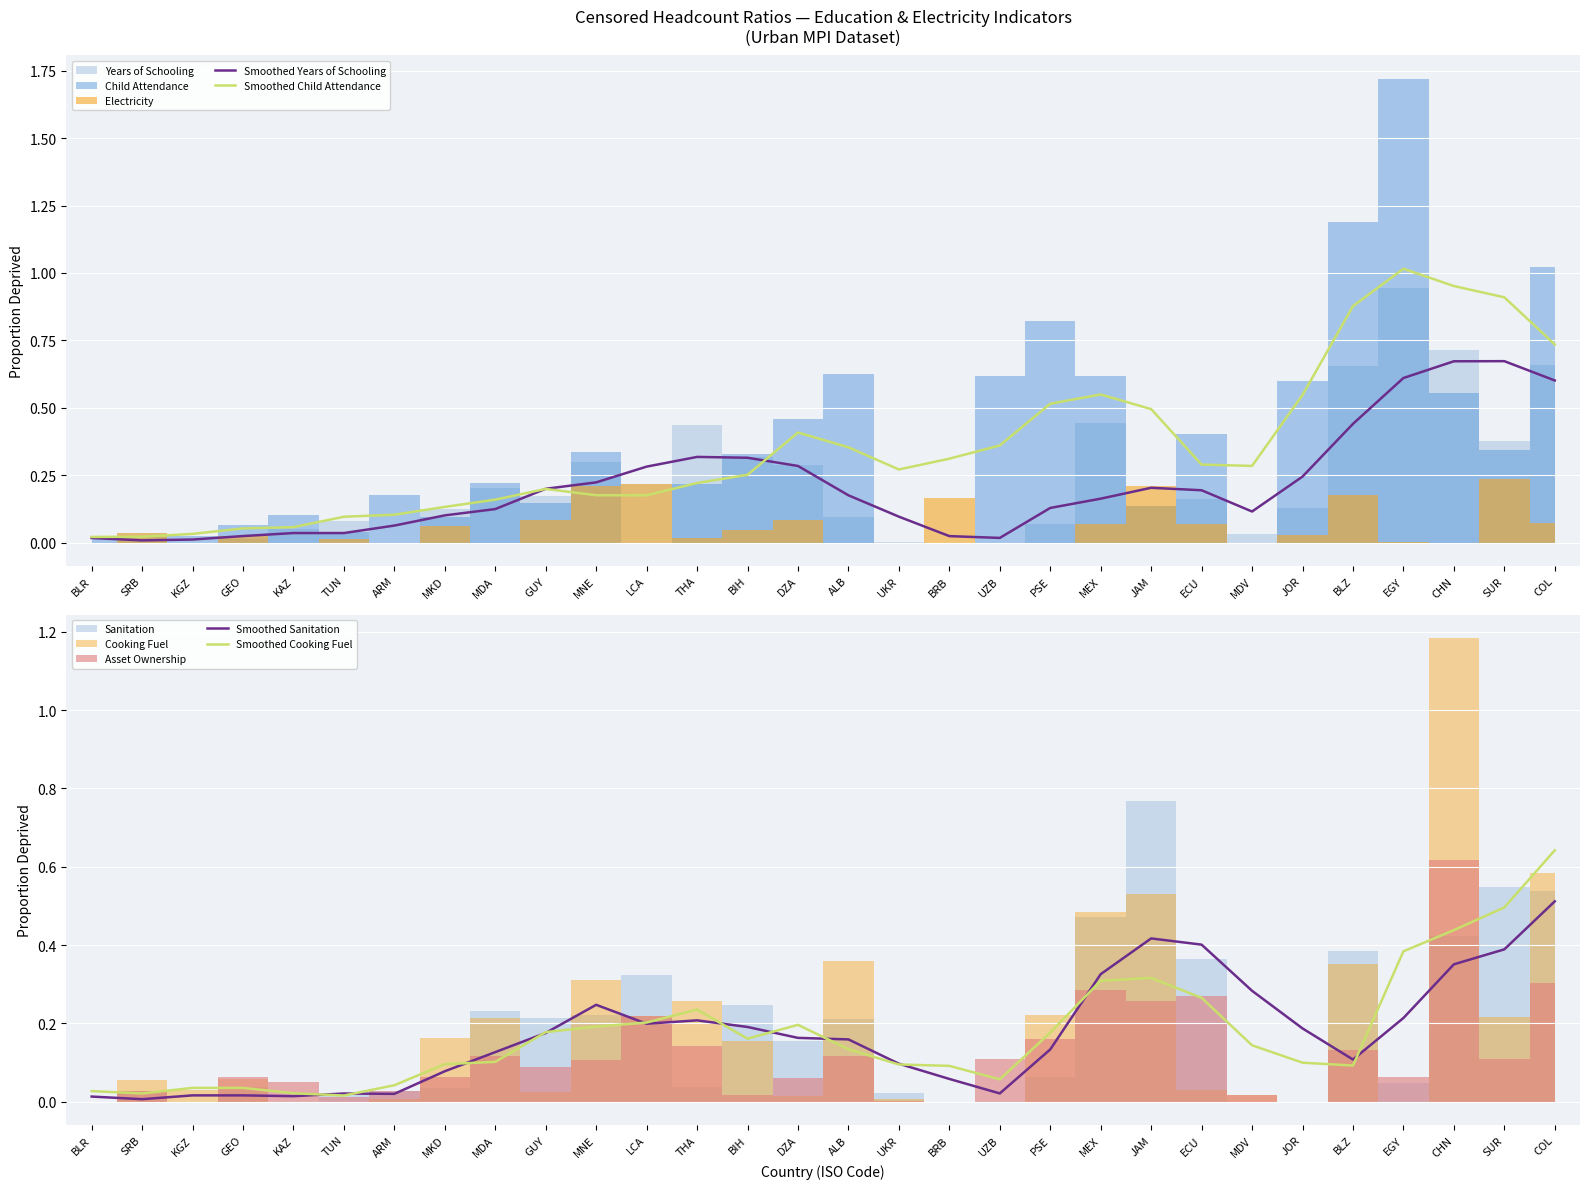

Where is the first local minimum for Smoothed Years of Schooling?

SRB